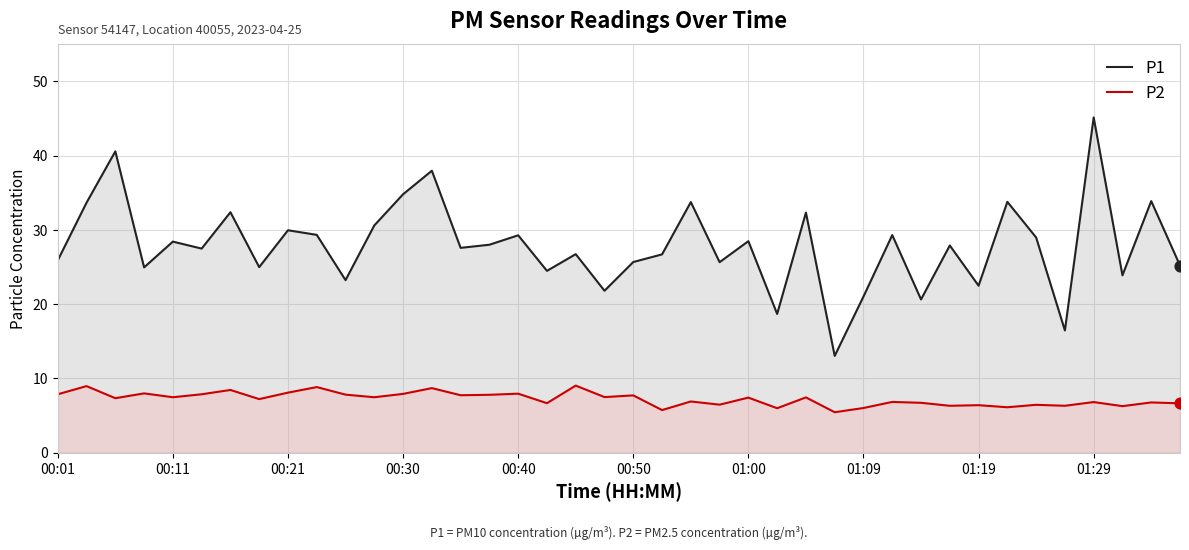

What is the total value across all series at 27?

18.4